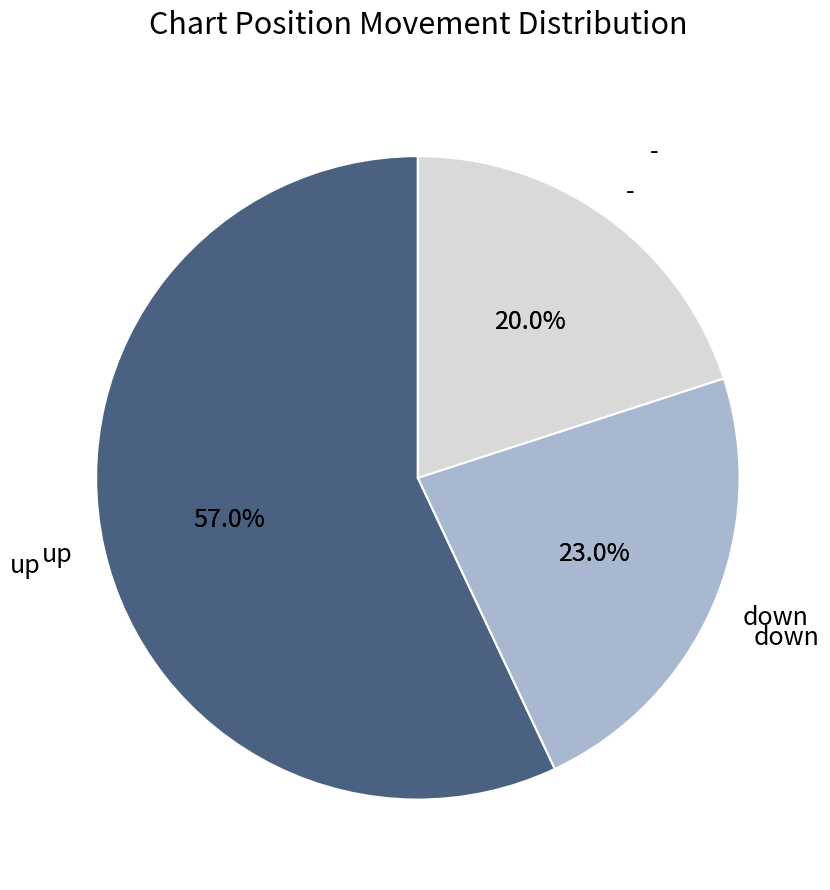

Is there any slice that represents more than half of the pie?

Yes